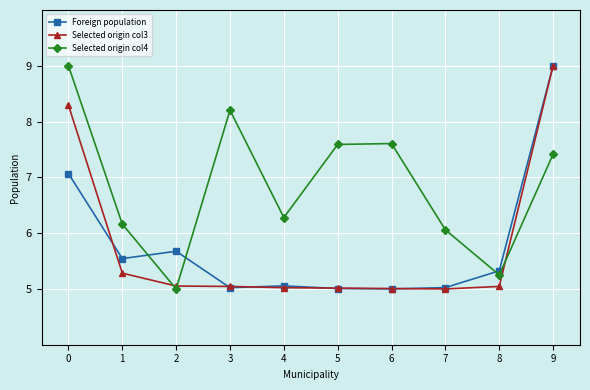

How many lines are shown in the chart?

3